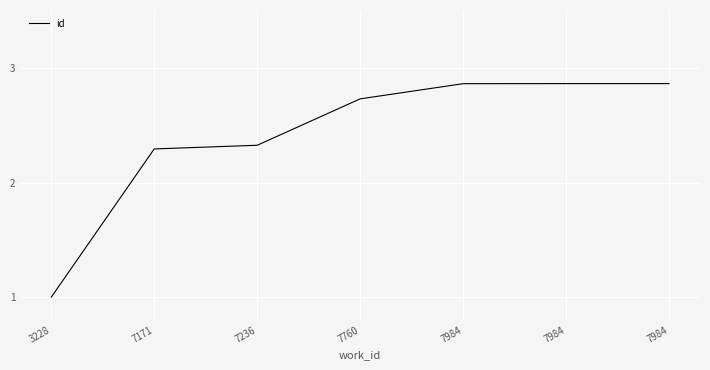

Which category has the highest value across all series?

7984